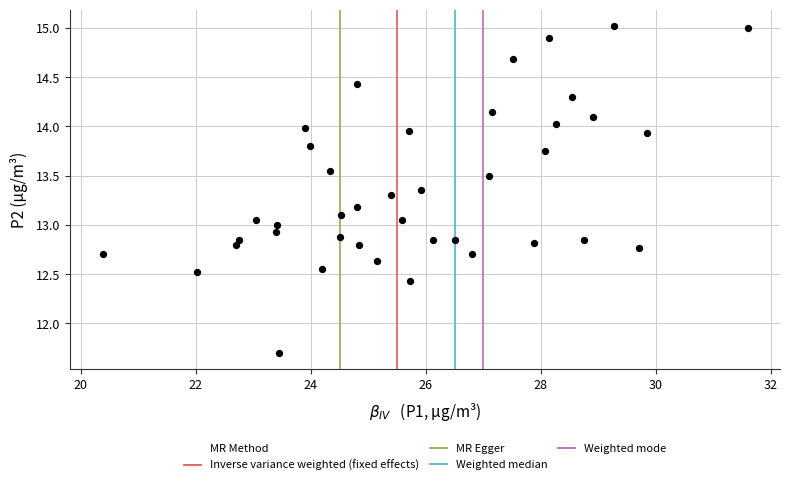

What is the range of X values (max minus min)?

11.2